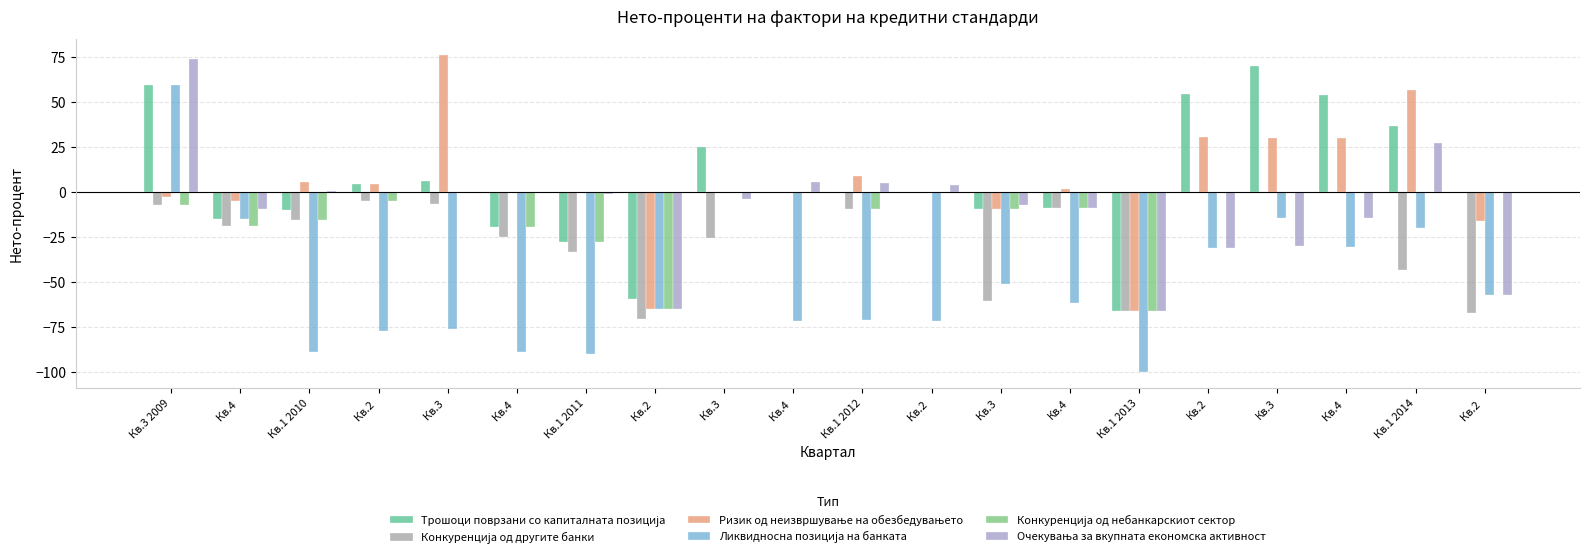

Which series changed the most between Кв.3  and Кв.1 2014?

Ликвидносна позиција на банката